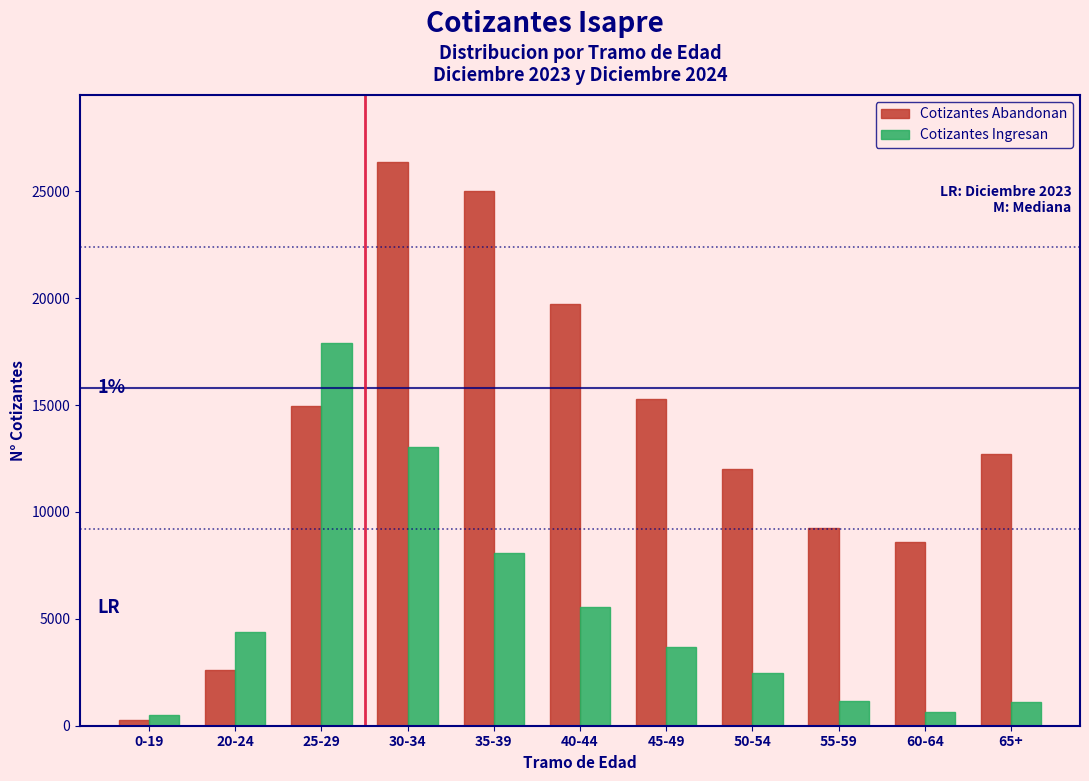

Which series changed the most between 0-19 and 55-59?

Cotizantes Abandonan